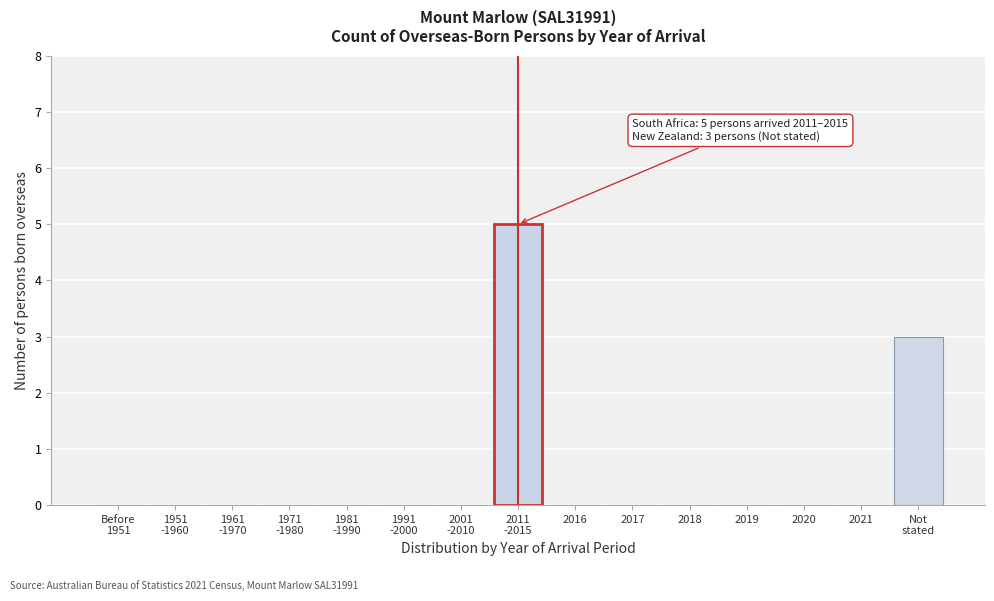

The value at 2016 is -3. True or false?

False